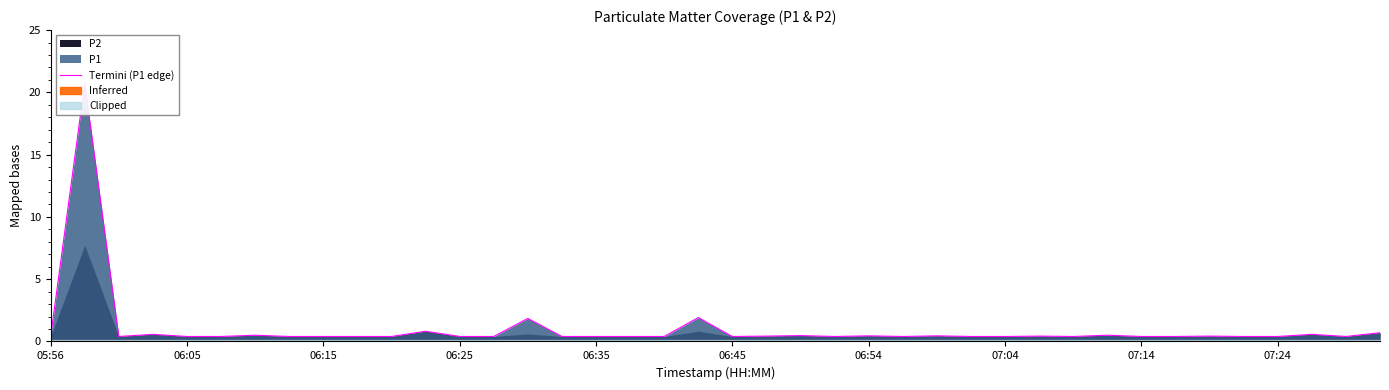

Reading left to right, transcribe all the data shown in this chart.

0.4	20.7	0.4	0.6	0.4	0.4	0.5	0.4	0.4	0.4	0.4	0.8	0.4	0.4	1.9	0.4	0.4	0.4	0.4	1.9	0.4	0.4	0.5	0.4	0.5	0.4	0.5	0.4	0.4	0.4	0.4	0.5	0.4	0.4	0.4	0.4	0.4	0.6	0.4	0.7